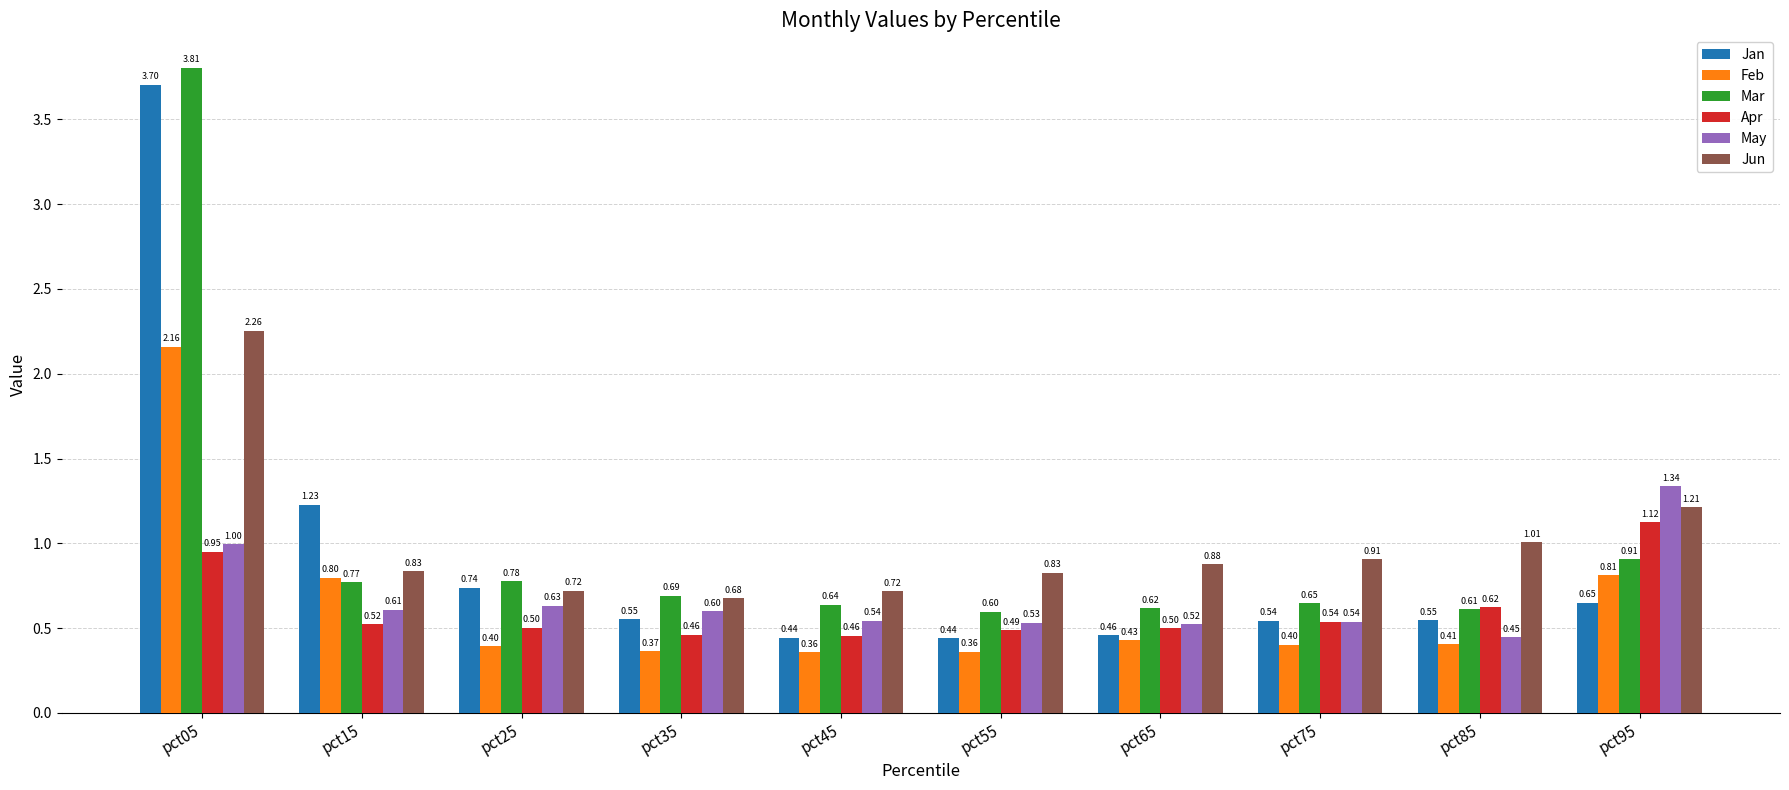

What is the difference between the maximum and minimum values in the Feb series?

1.8